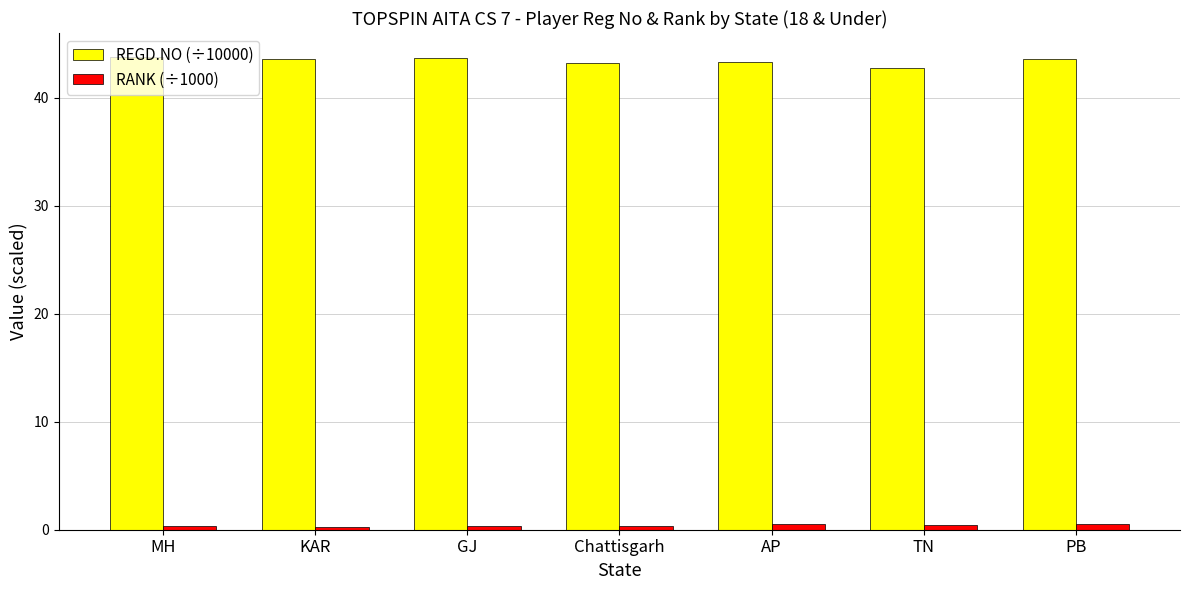

Which series has the widest spread of values?

REGD.NO (÷10000)